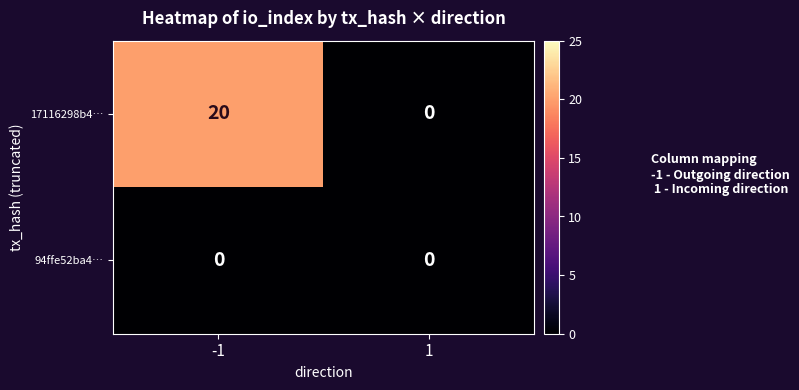

What is the difference between the maximum and minimum values in the 17116298b4… series?

20